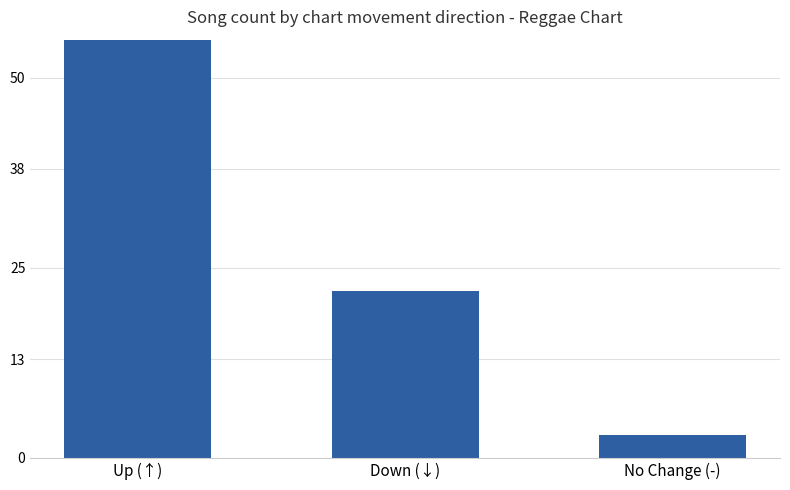

Which category has the lowest value across all series?

No Change (-)